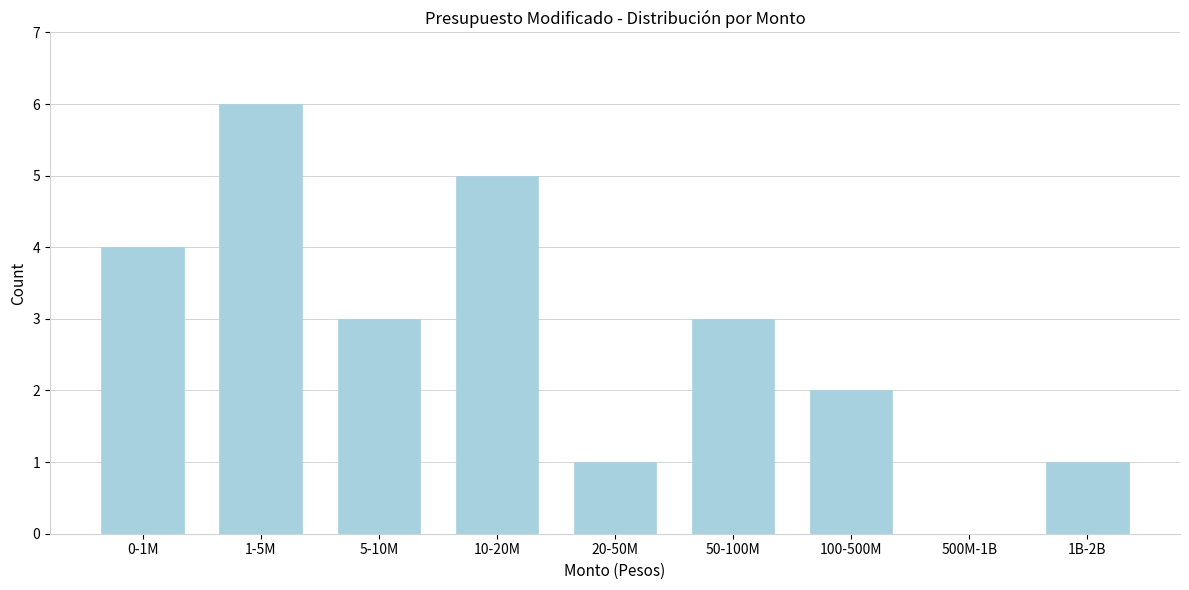

Reading right to left, extract all data points from this chart.

1B-2B=1	500M-1B=0	100-500M=2	50-100M=3	20-50M=1	10-20M=5	5-10M=3	1-5M=6	0-1M=4